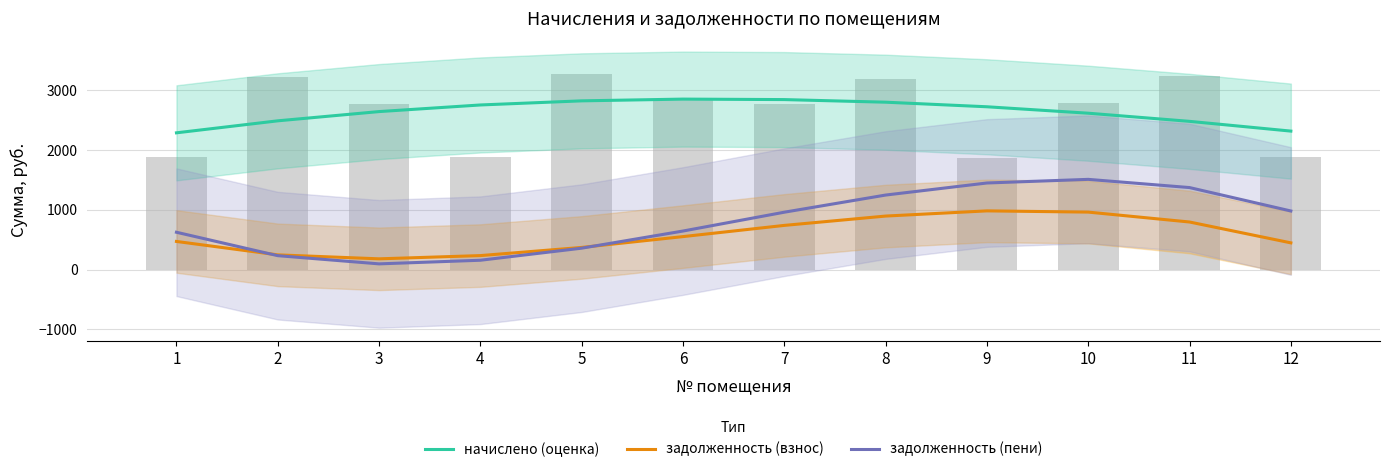

Which series changed the most between 5 and 10?

задолженность (пени)